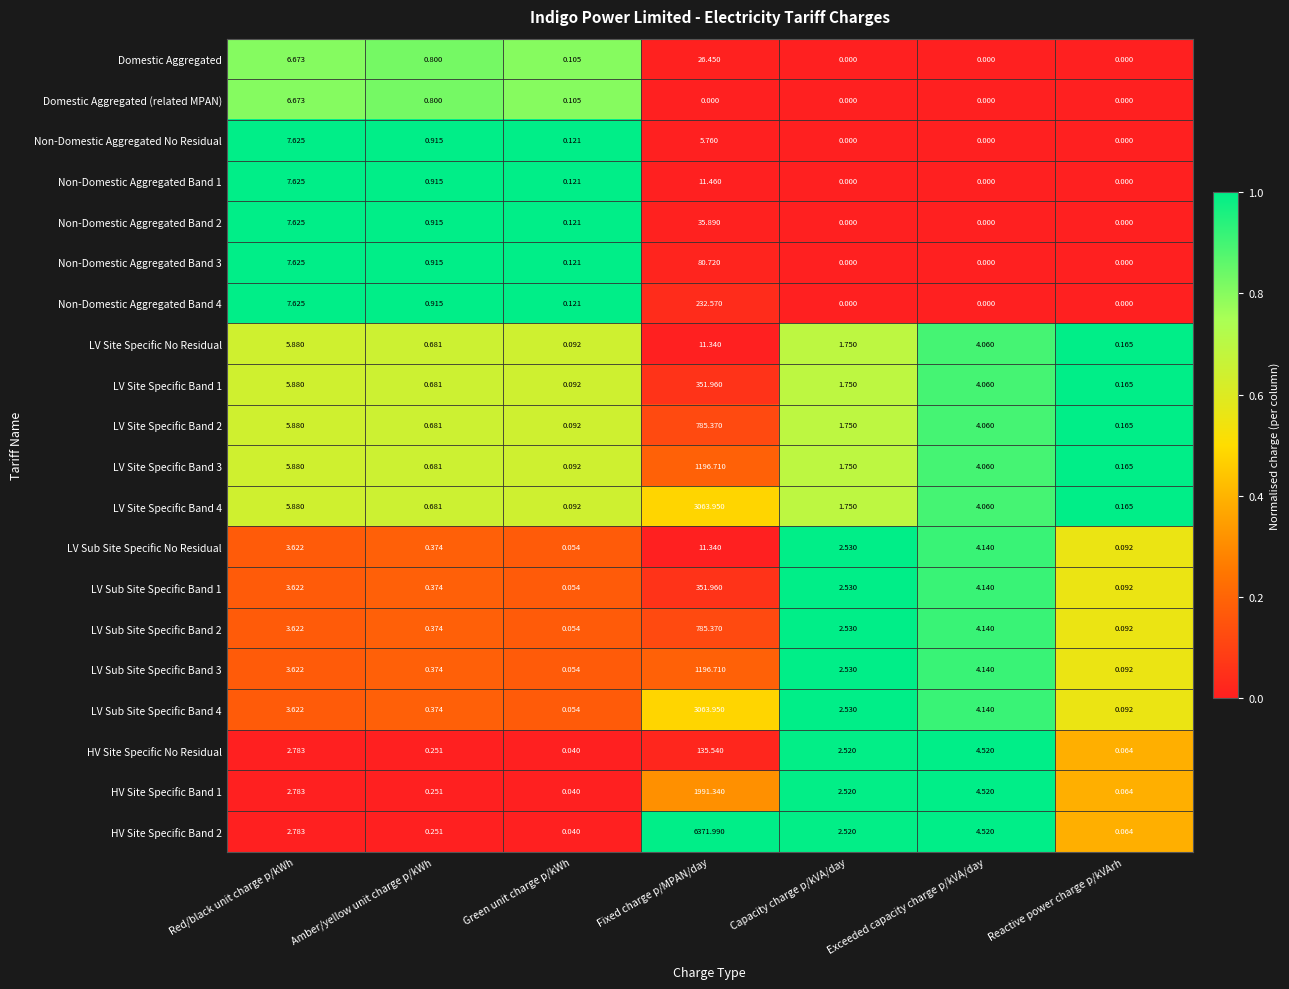

At which label does LV Site Specific No Residual reach its peak?

Fixed charge p/MPAN/day